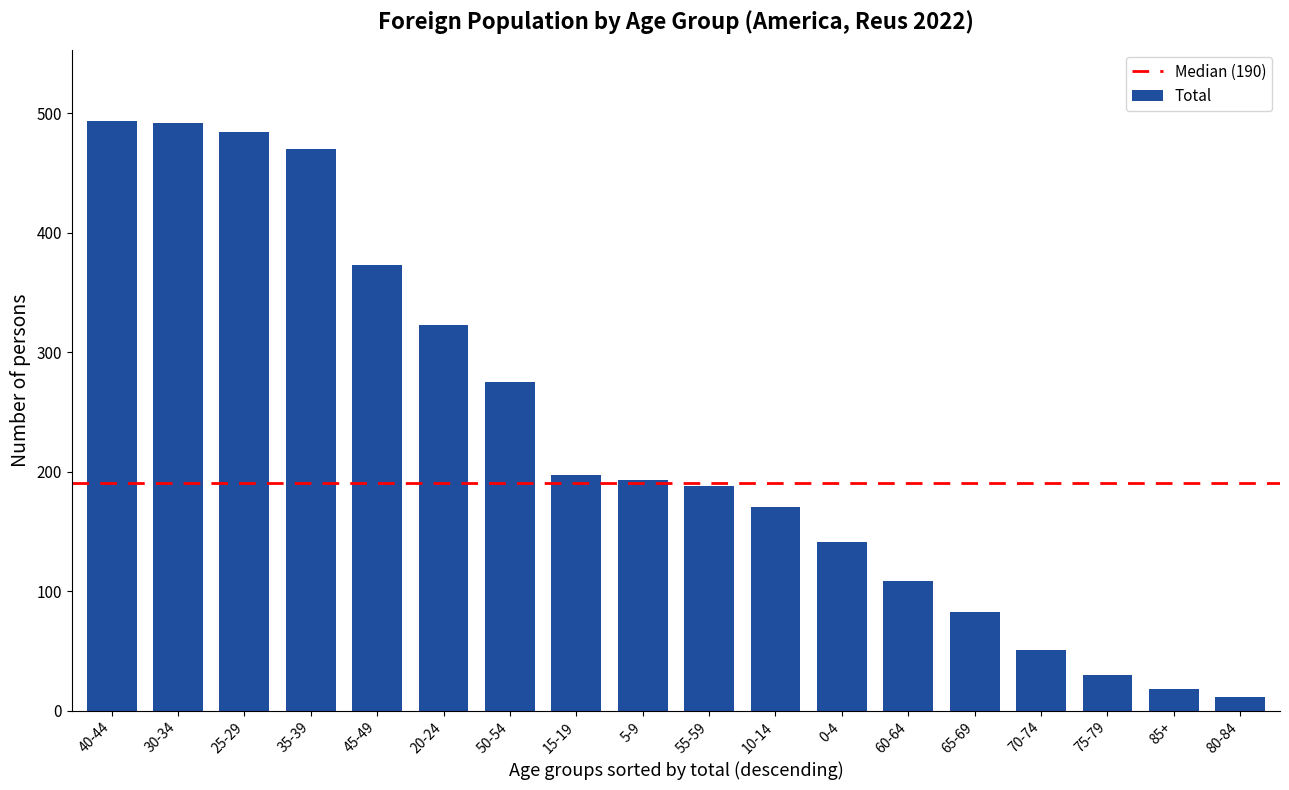

What is the smallest value displayed?

12